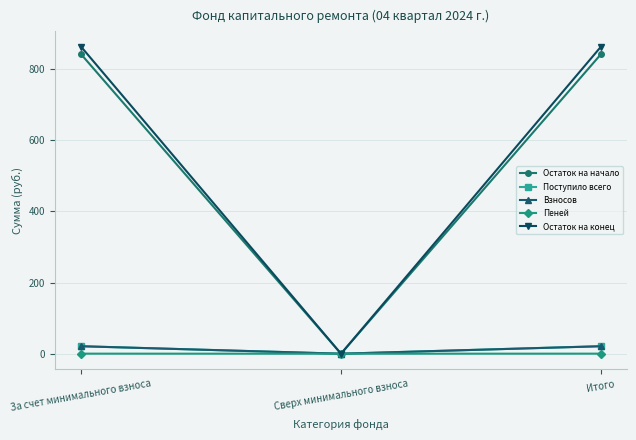

What is the difference between the Остаток на начало values at Итого and Сверх минимального взноса?

841.7